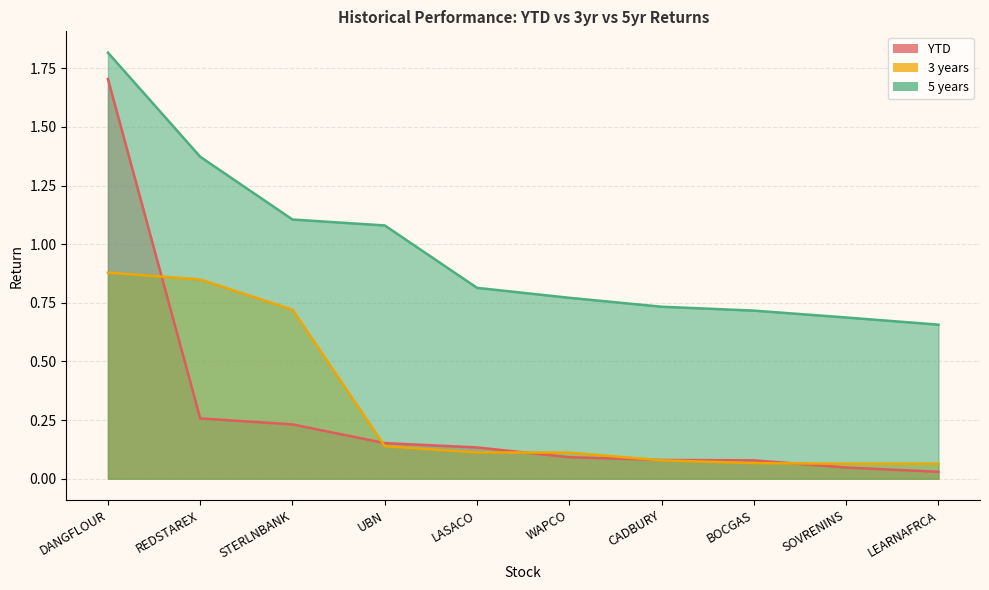

List the series in order of their peak value, lowest first.

3 years, YTD, 5 years